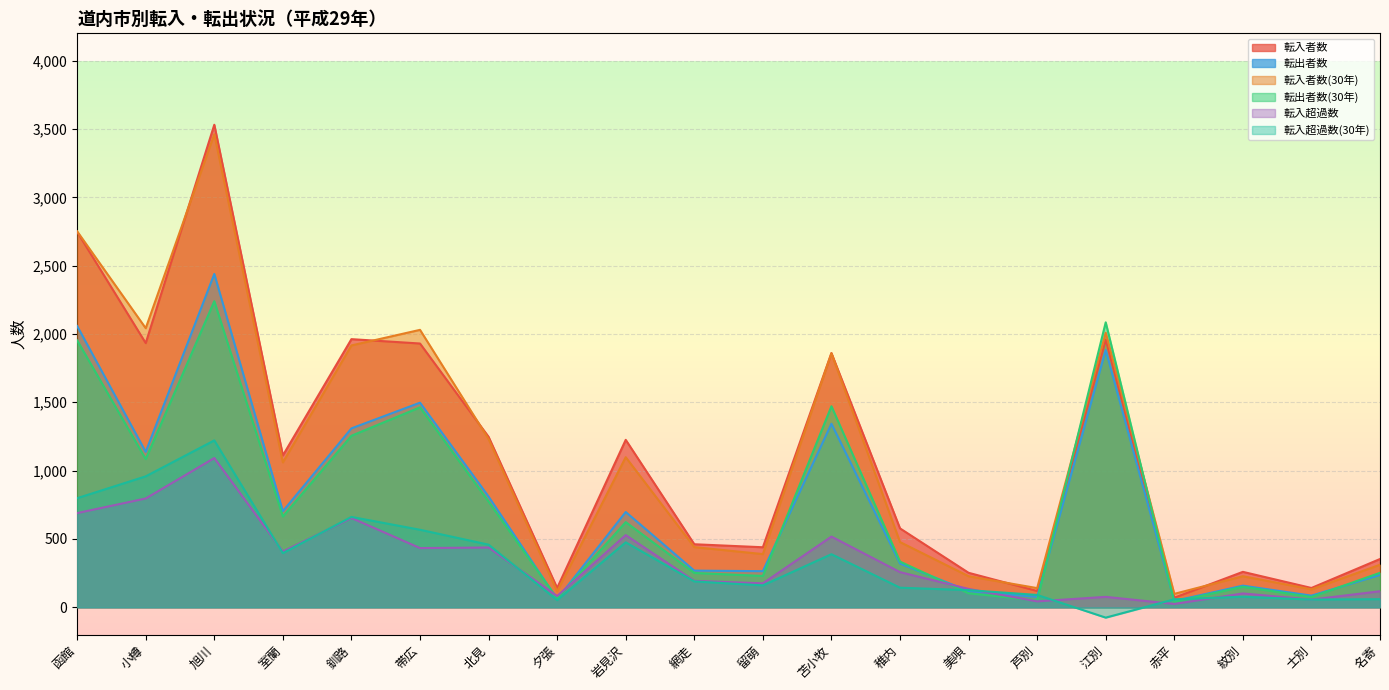

How many series are shown in this chart?

6